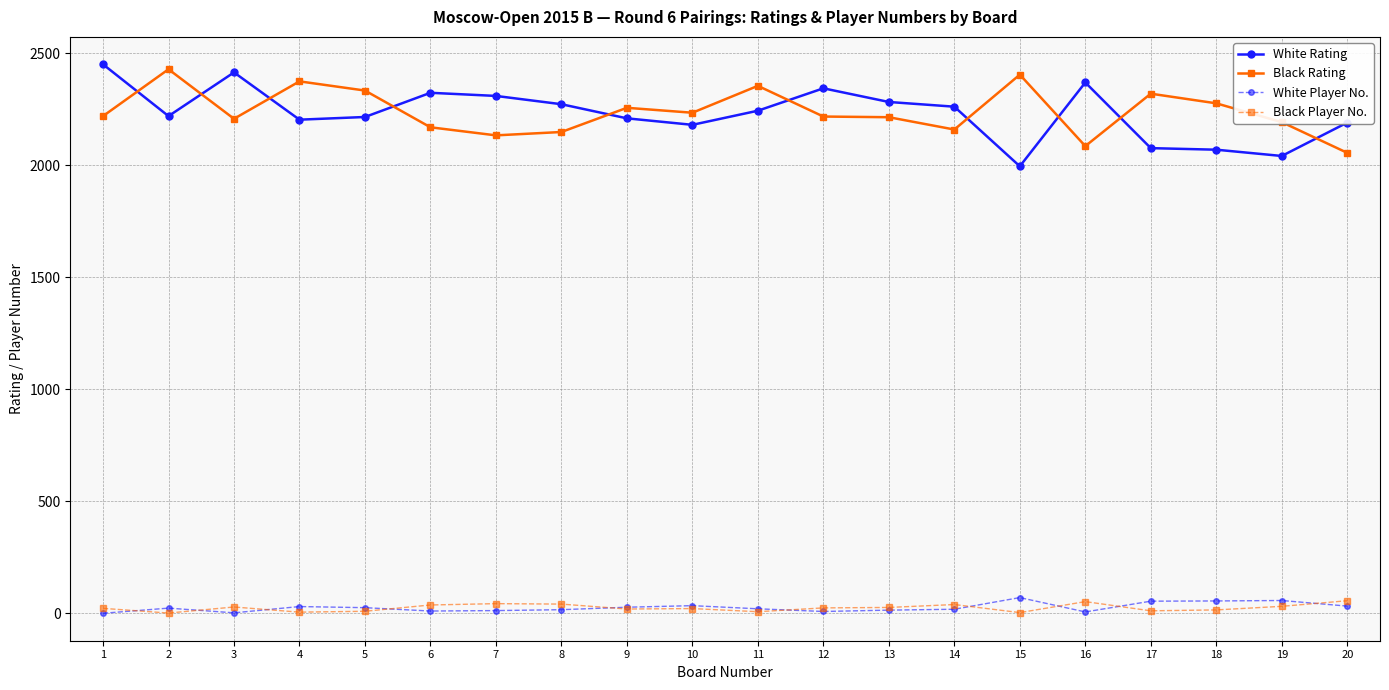

Is it true that Black Rating equals 517 at 20?

False